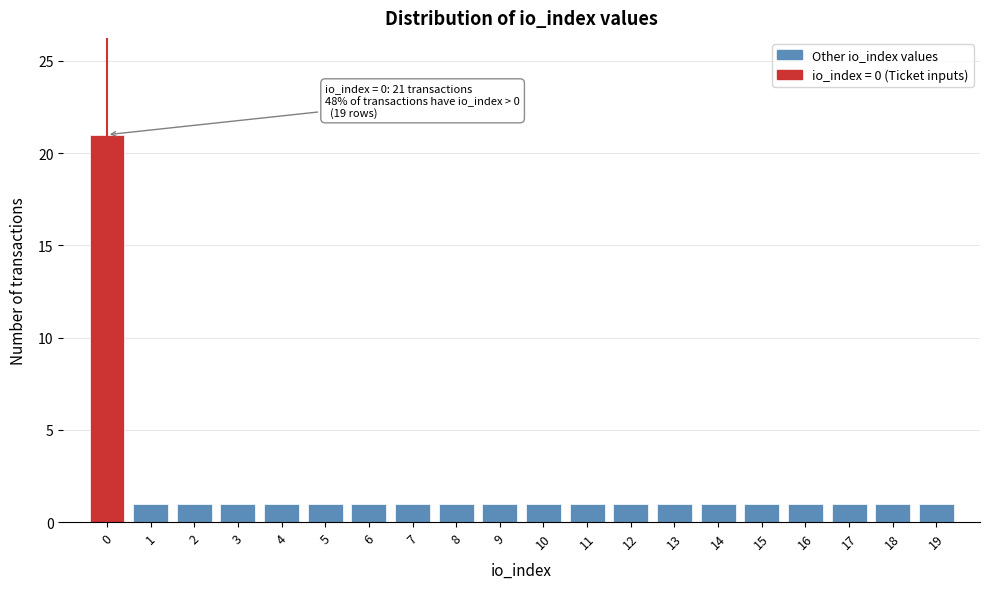

Which range on the x-axis has the tallest bar?

-0.5 to 0.5